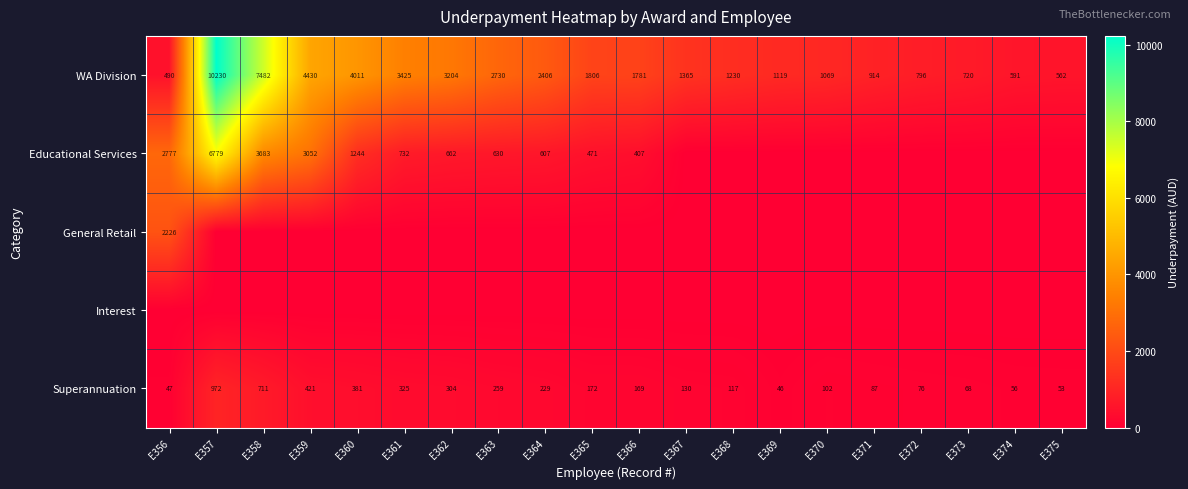

Count the number of categories in the chart.

20